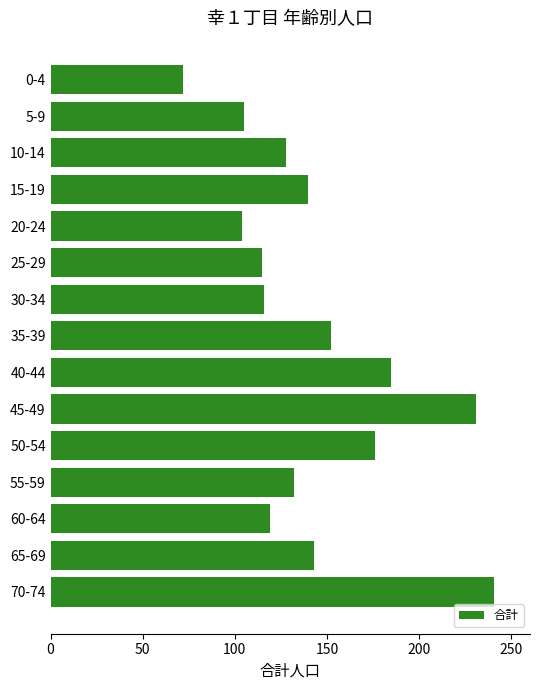

Between 0-4 and 65-69, which is larger?

65-69